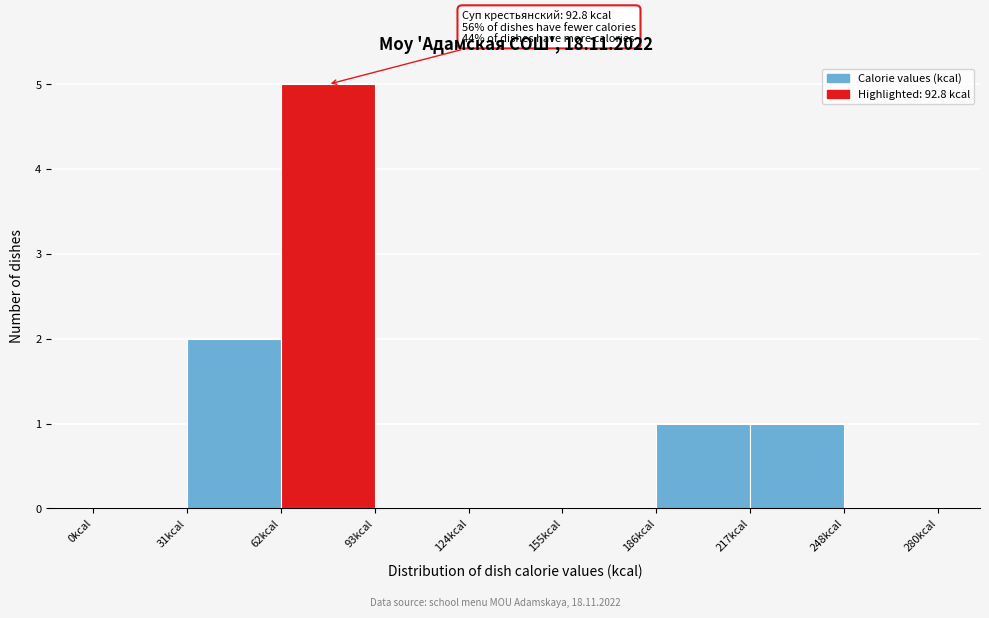

Over which range of the x-axis is the bar tallest?

60 to 95